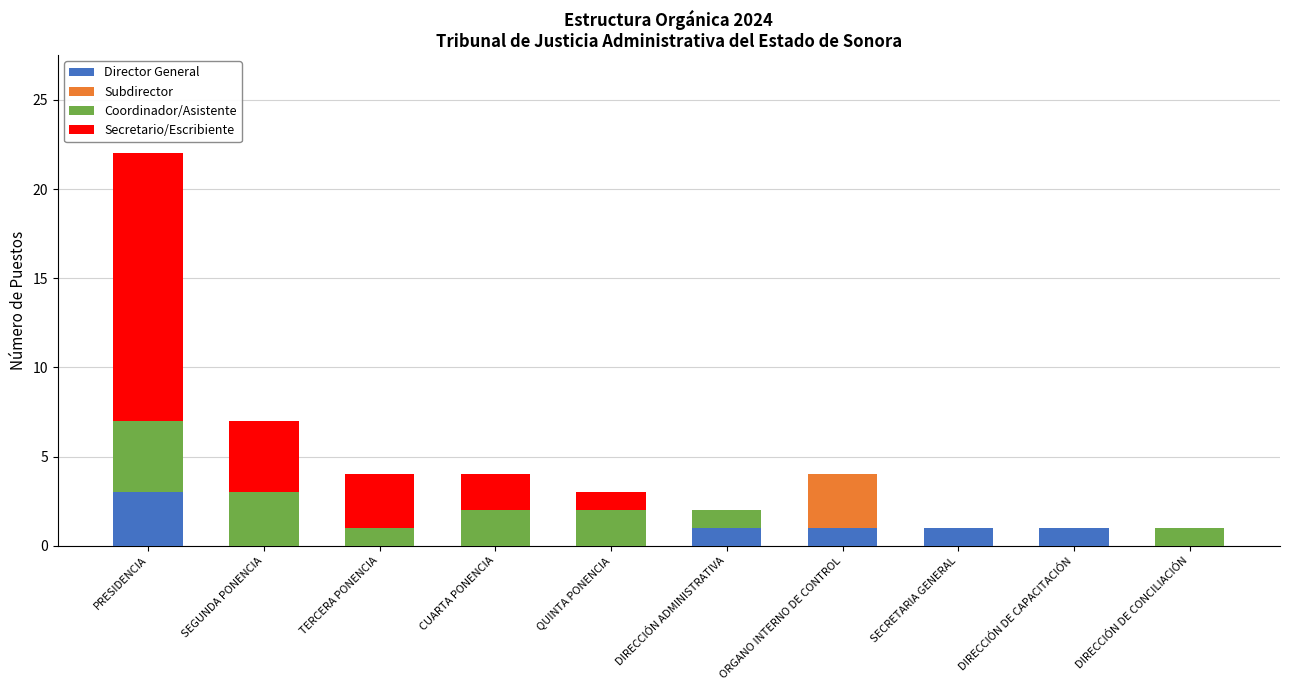

True or false: Director General has a value of 1 at DIRECCIÓN DE CAPACITACIÓN.

True